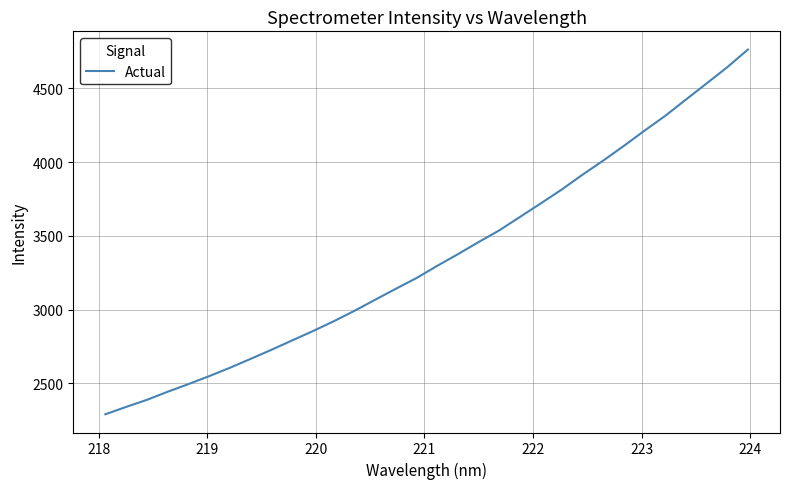

What is the difference between the maximum and minimum values?

2471.3